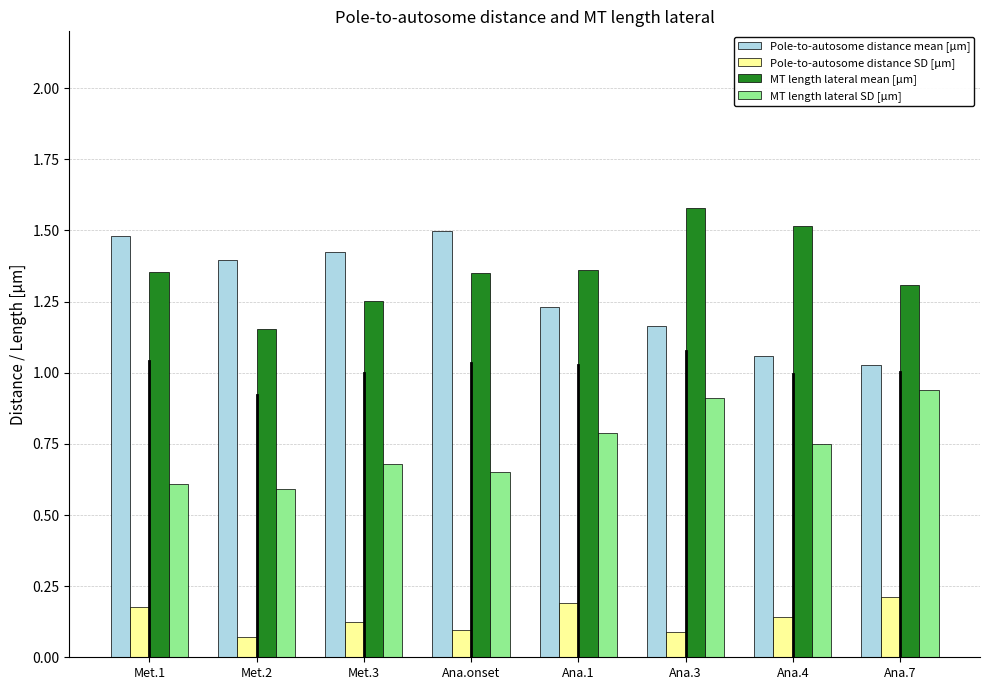

What is the difference between the Pole-to-autosome distance mean [µm] values at Ana.7 and Met.3?

0.4